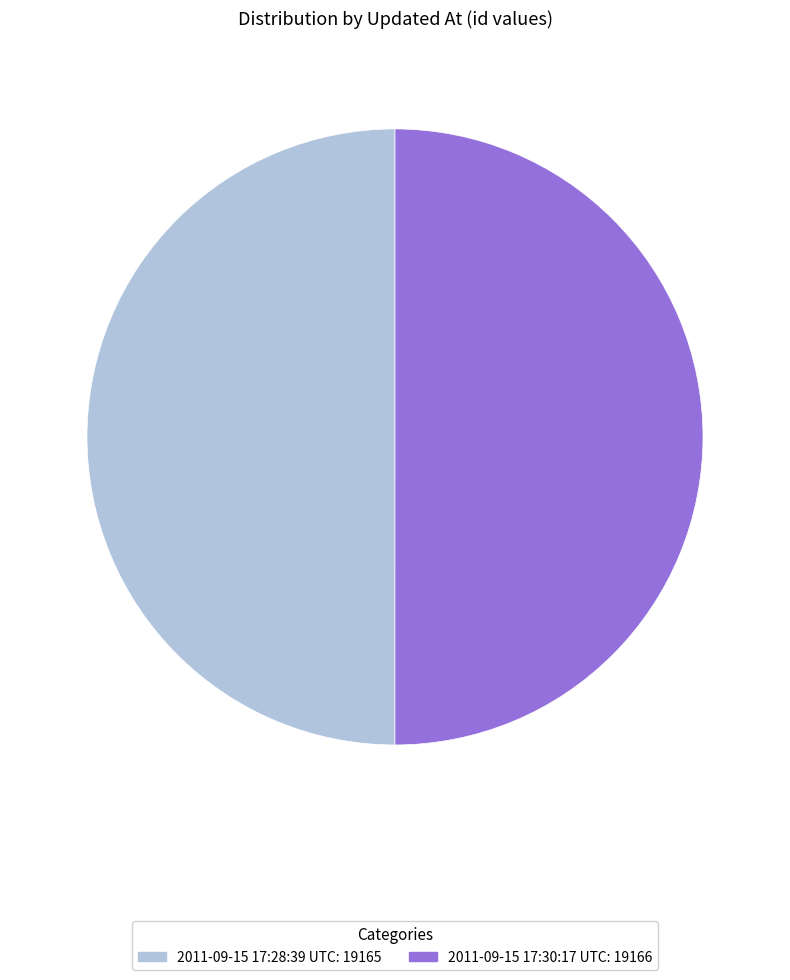

The 2011-09-15 17:28:39 UTC slice represents 36% of the pie. True or false?

False